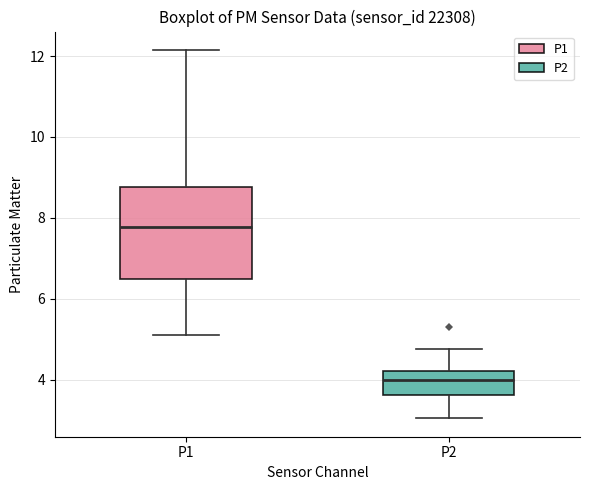

Reading left to right, read every box against the y-axis: the position of its median line, the range the box covers, and the ends of its whiskers. The values are not printed on the chart, so give them approximately, as read against the axis.

P1: median 7.8, box 6.4 to 8.8, whiskers 5.2 to 12.2
P2: median 4.0, box 3.6 to 4.2, whiskers 3.0 to 4.8